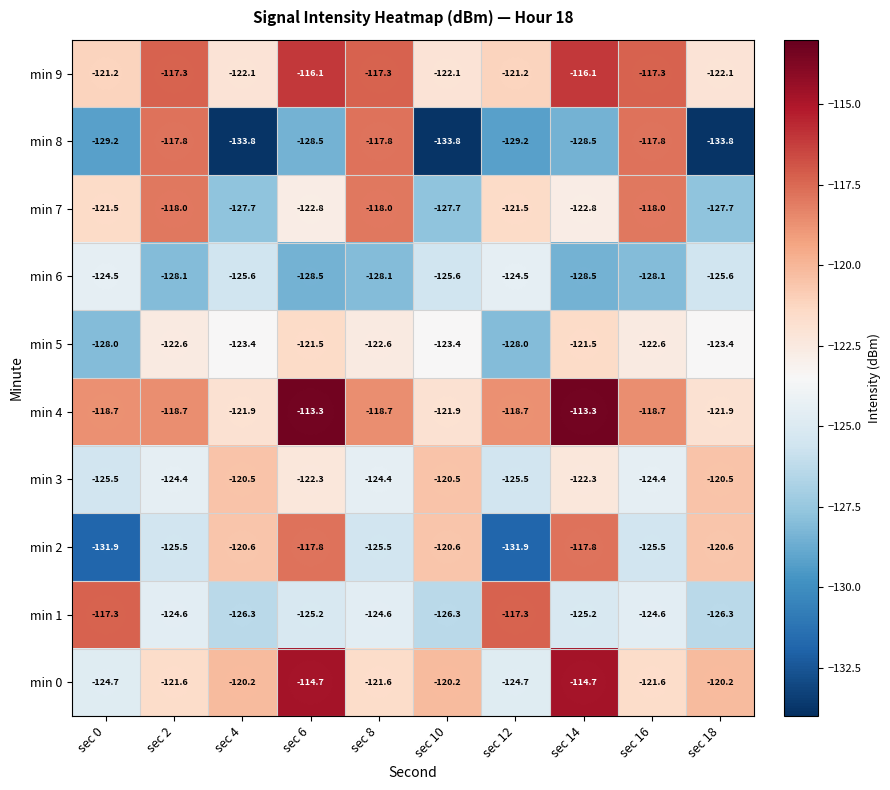

What value does the min 9 series have at sec 16?

-117.3